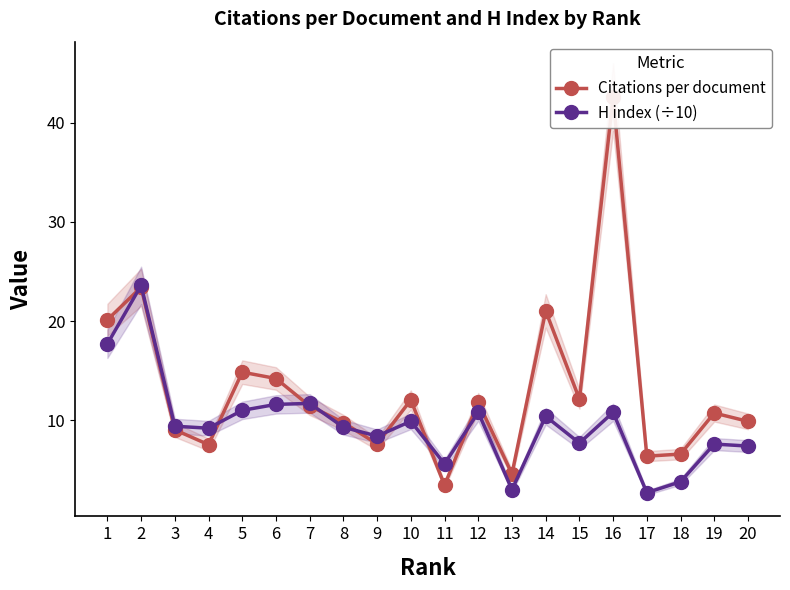

What is the value of the H index (÷10) point at the 7th from the left?

11.7